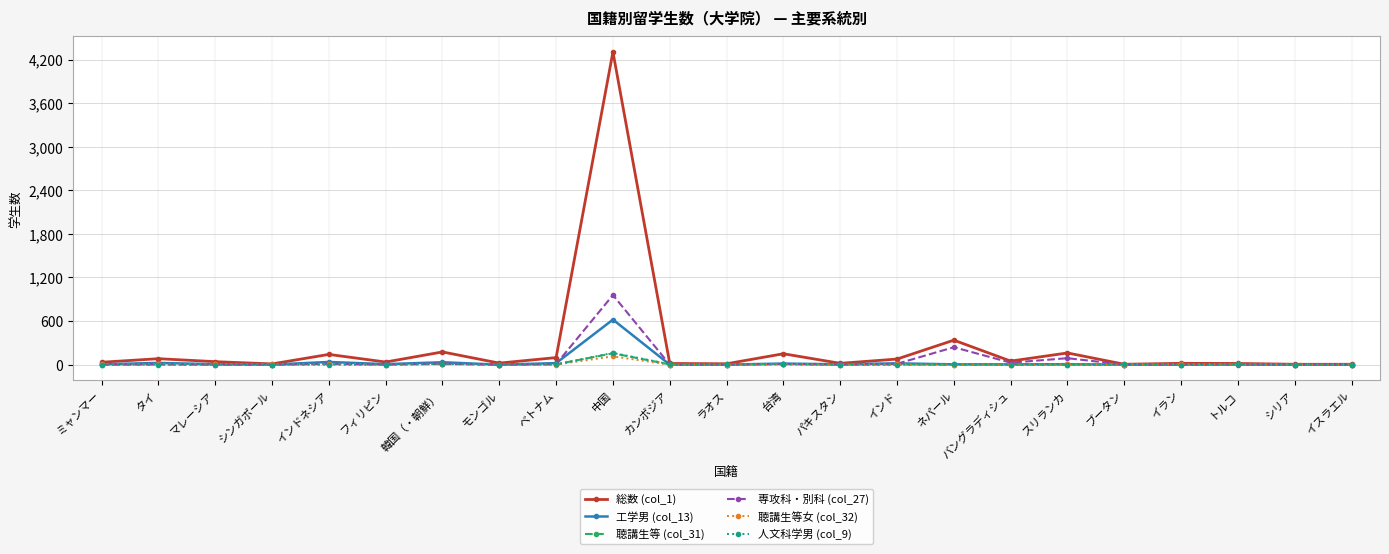

What are all the series names shown in the legend?

総数 (col_1), 工学男 (col_13), 聴講生等 (col_31), 専攻科・別科 (col_27), 聴講生等女 (col_32), 人文科学男 (col_9)